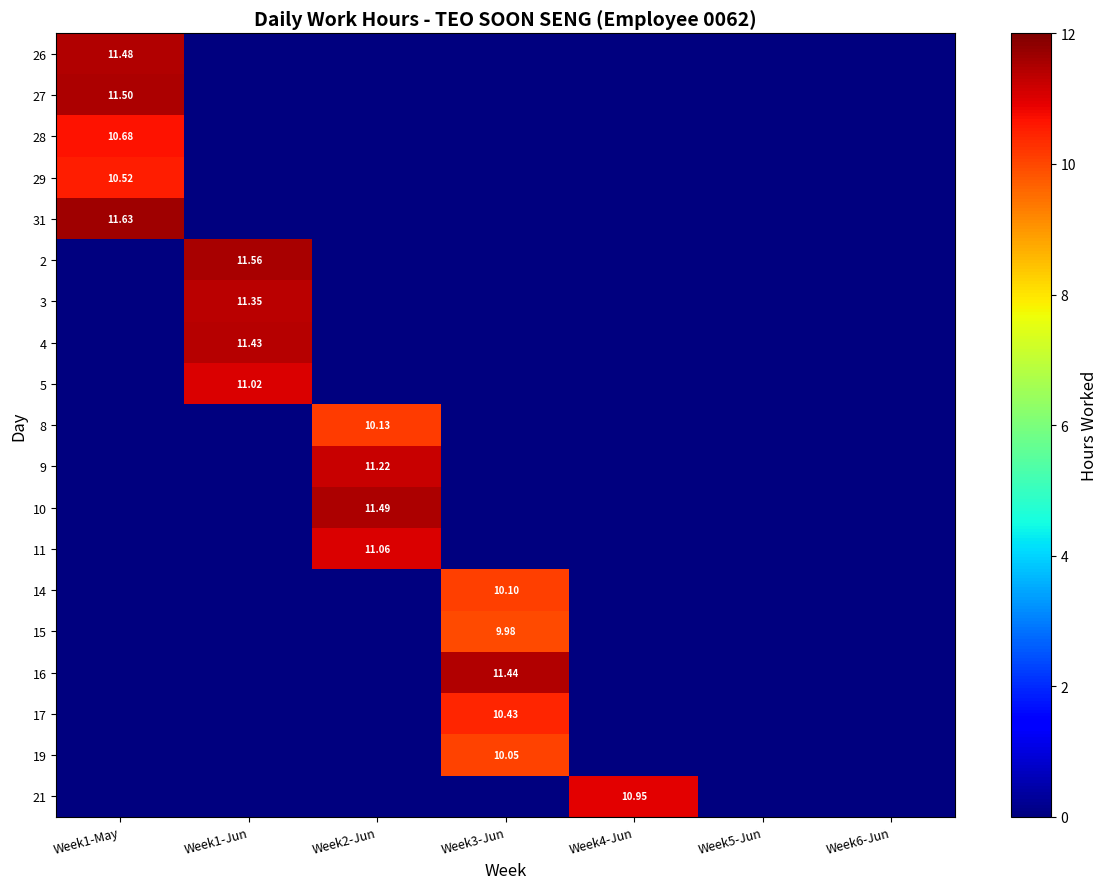

What is the sum of all 9 values?

11.2